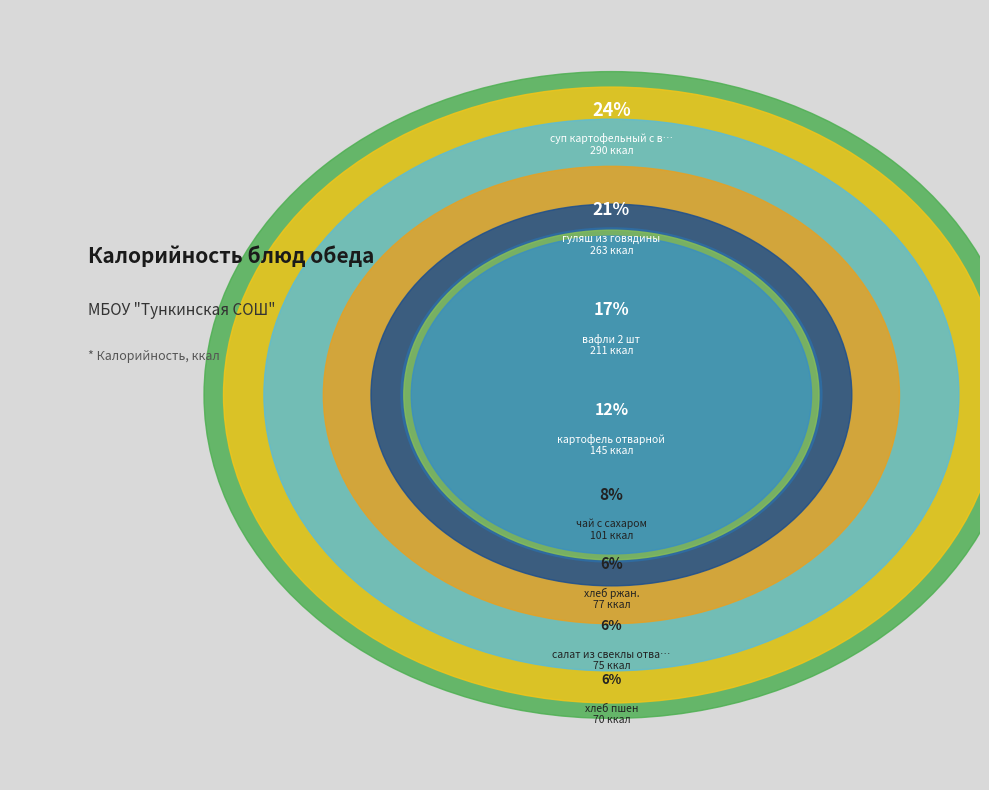

To the nearest percent, what percentage of the pie is вафли 2 шт?

17%